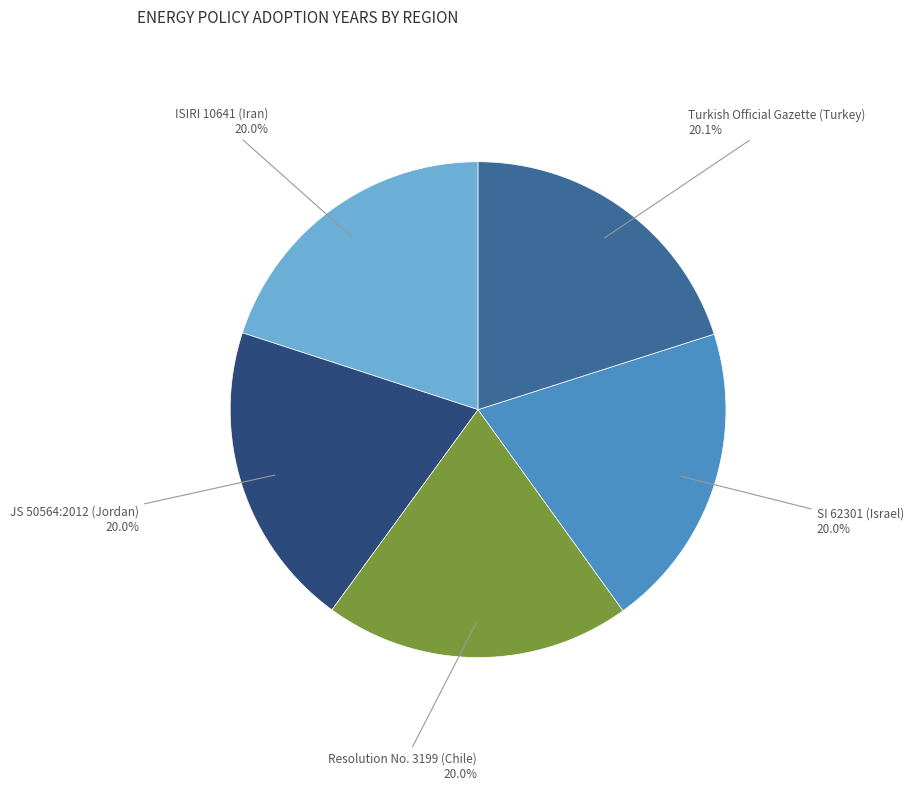

Does Turkish Official Gazette (Turkey) account for over 50% of the chart?

No